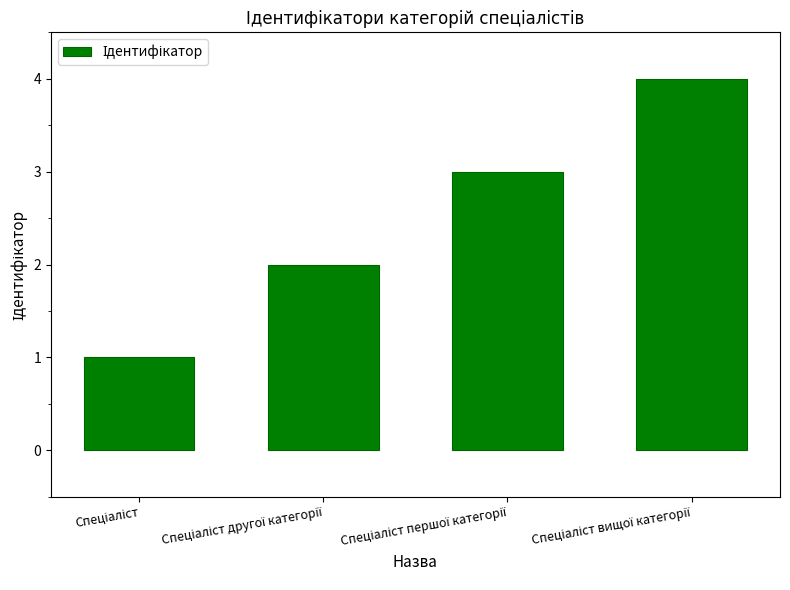

What is the difference between the maximum and minimum values?

3